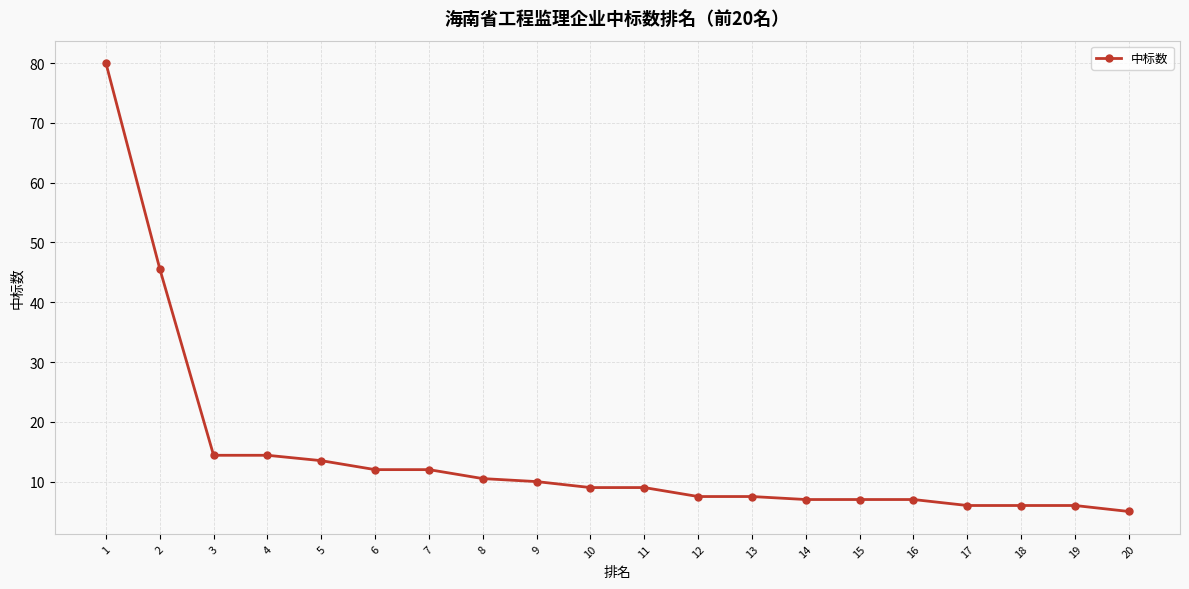

Reading right to left, list all the values displayed in this chart.

20=5.0	19=6.0	18=6.0	17=6.0	16=7.0	15=7.0	14=7.0	13=7.5	12=7.5	11=9.0	10=9.0	9=10.0	8=10.5	7=12.0	6=12.0	5=13.5	4=14.4	3=14.4	2=45.6	1=80.0